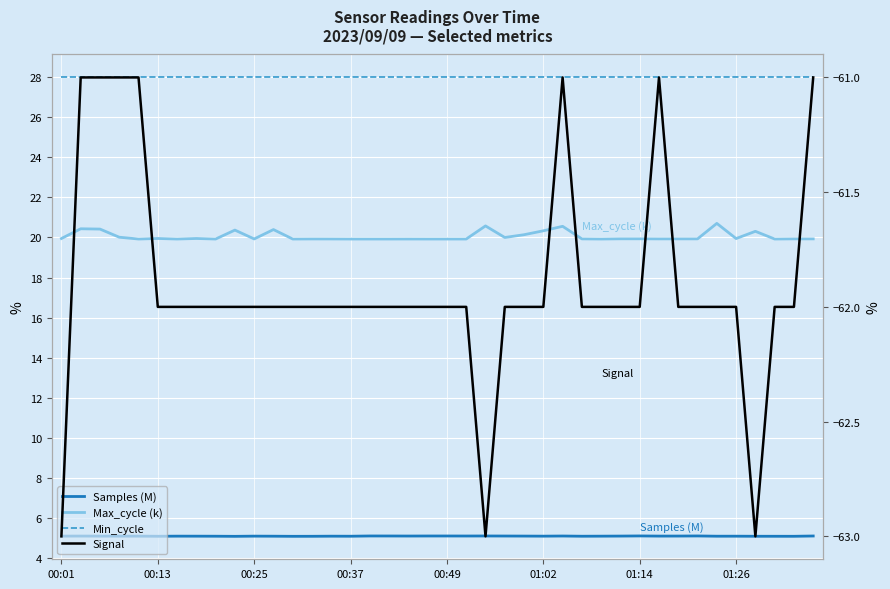

What is the difference between the second highest and minimum values in the Signal series?

2.0